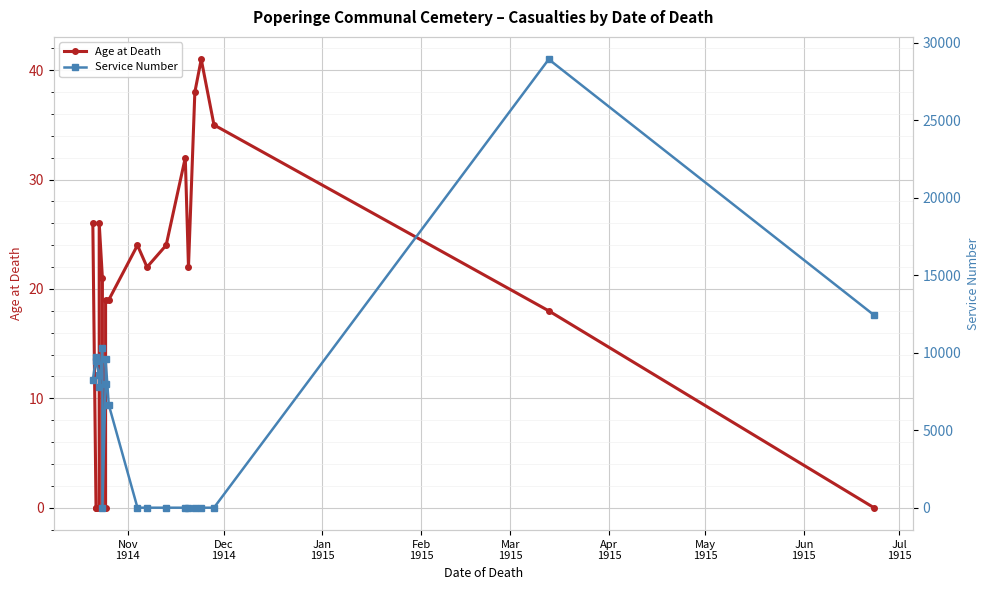

True or false: Service Number has more than 2 interior local peaks.

True